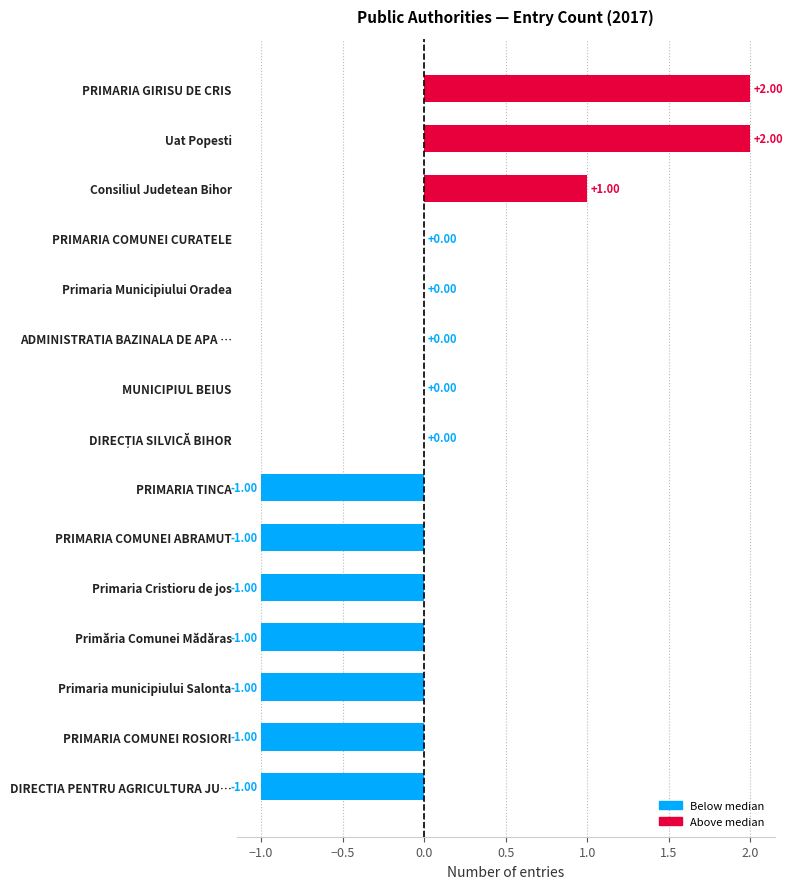

Count the number of categories in the chart.

15